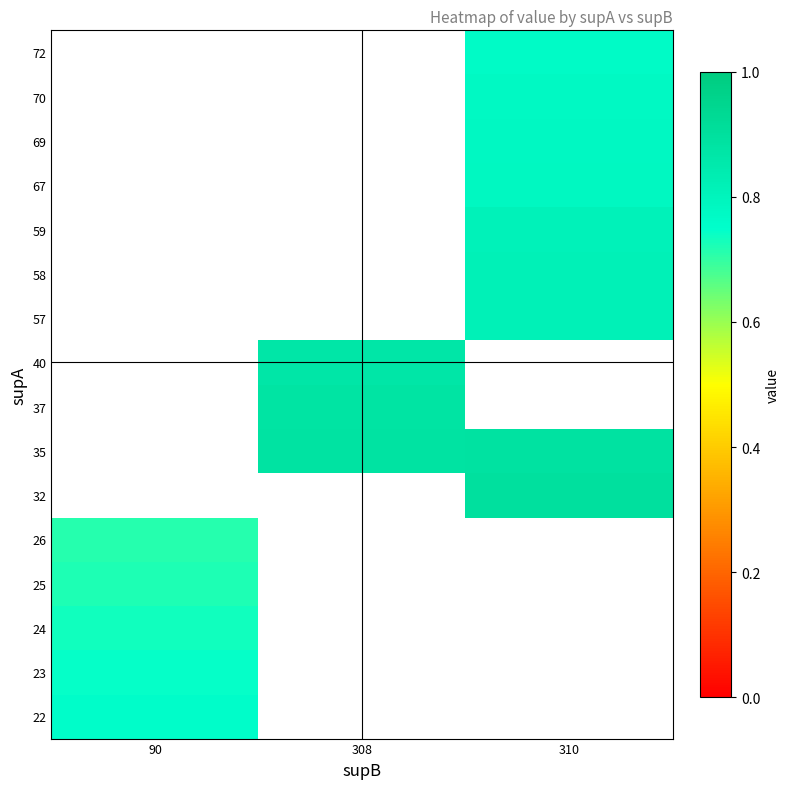

How many series are shown in this chart?

16